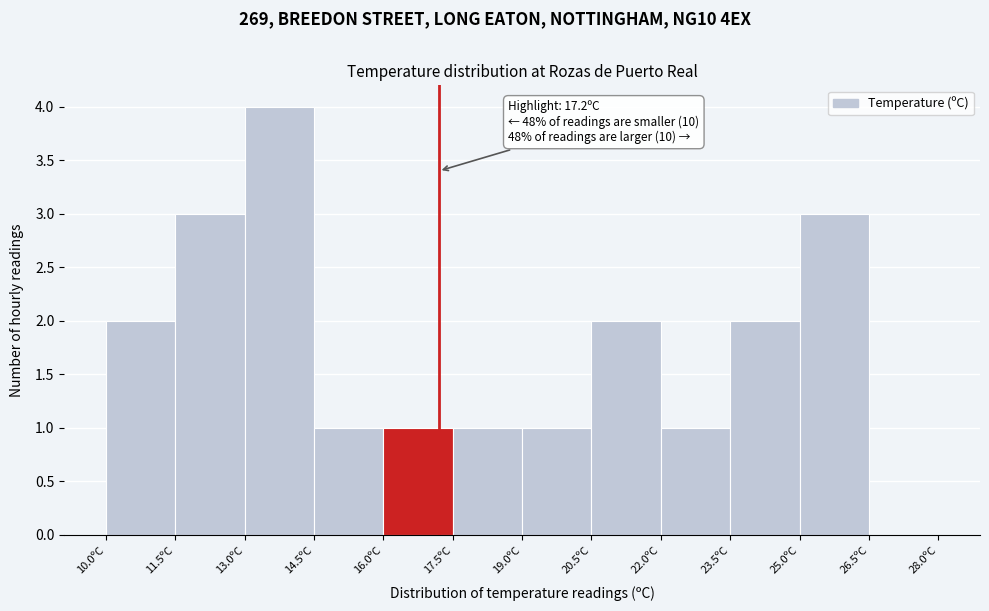

Which range on the x-axis has the tallest bar?

13.0 to 14.5